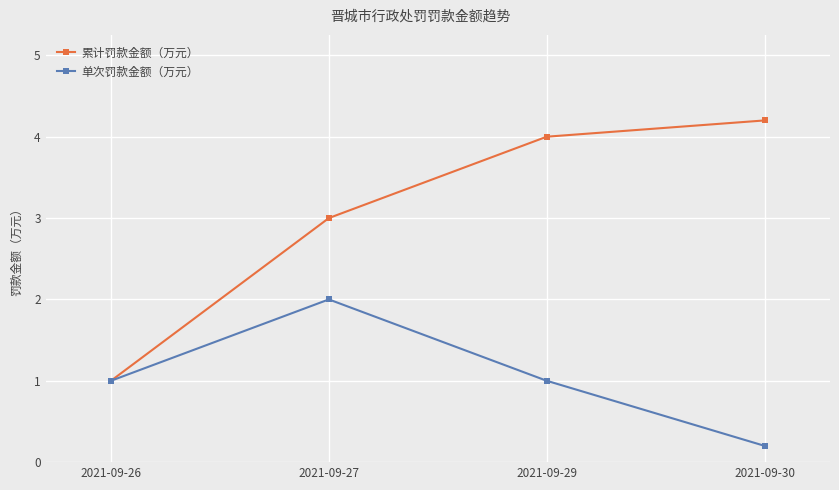

How many interior local peaks does the 单次罚款金额（万元） series have?

1